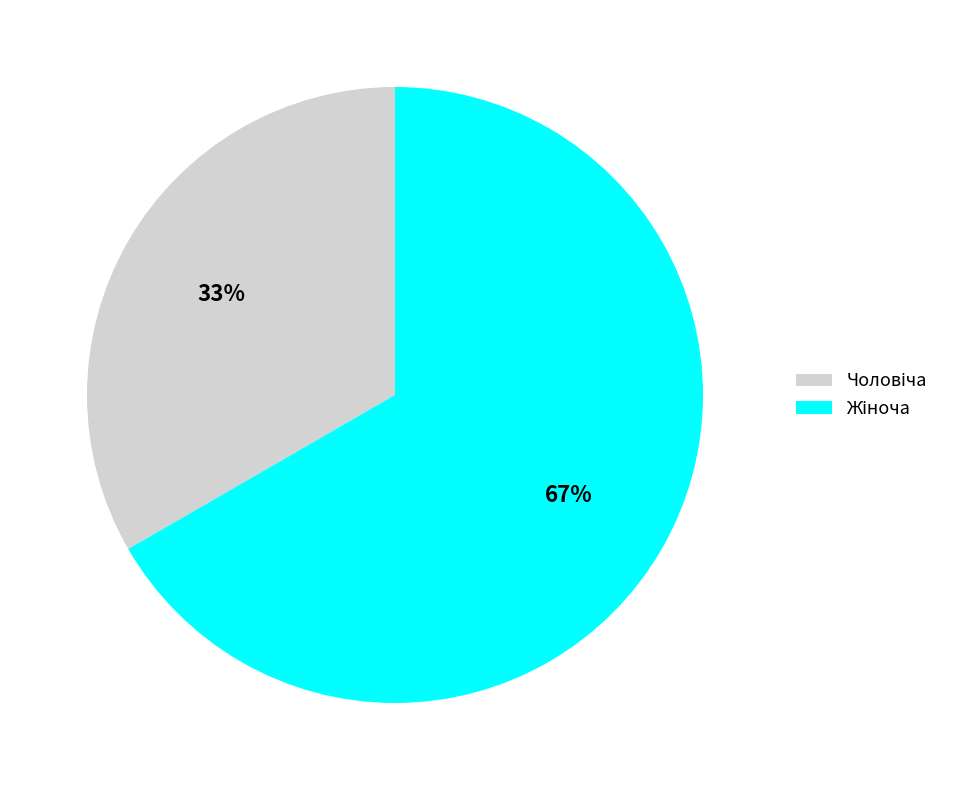

Is there a majority slice in this chart?

Yes